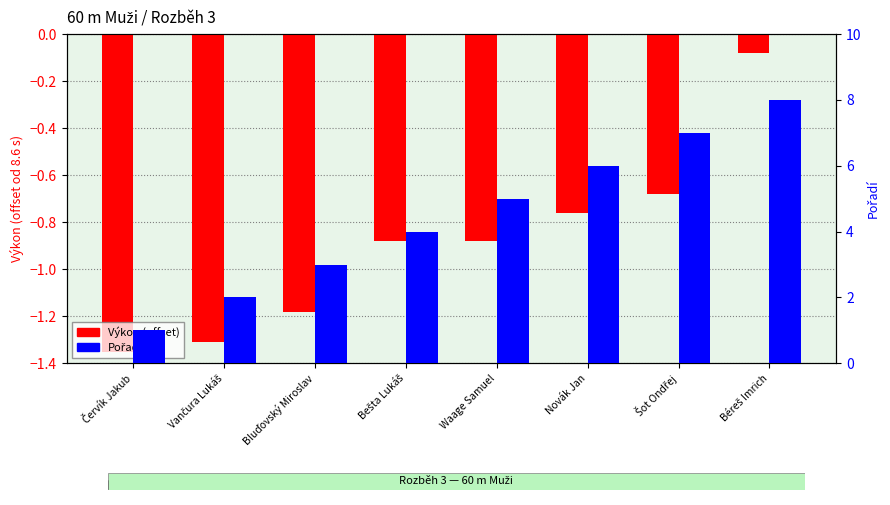

Which series has the largest range (max minus min)?

Pořadí